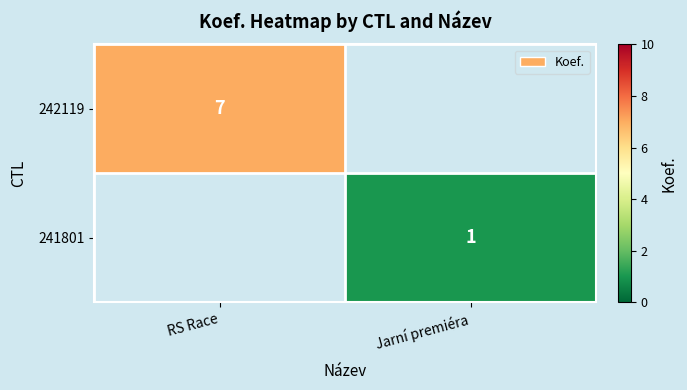

The value of 241801 at Jarní premiéra is 2. True or false?

False